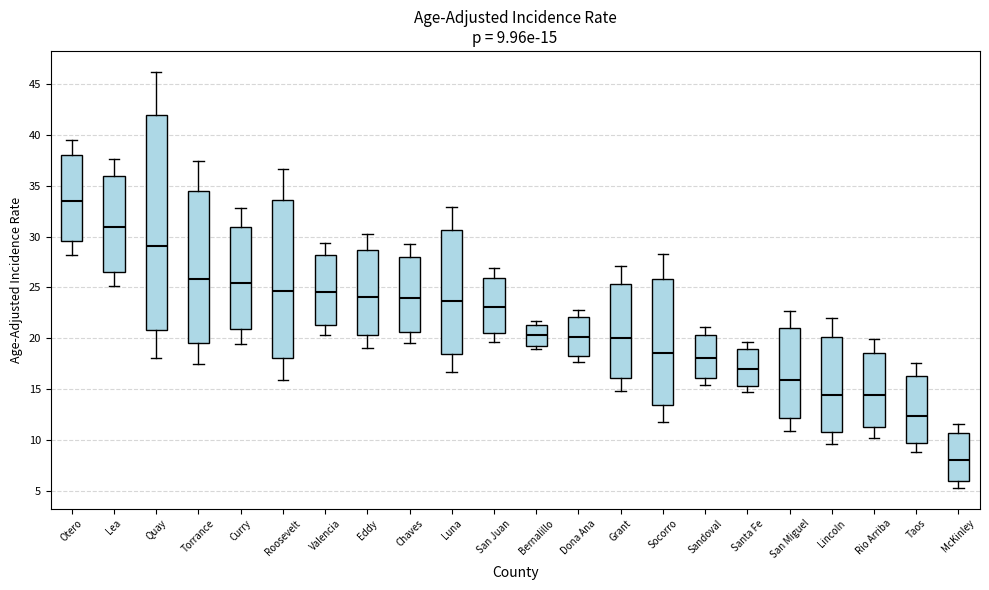

Which box is the tallest, from its lower edge to its upper edge?

Quay